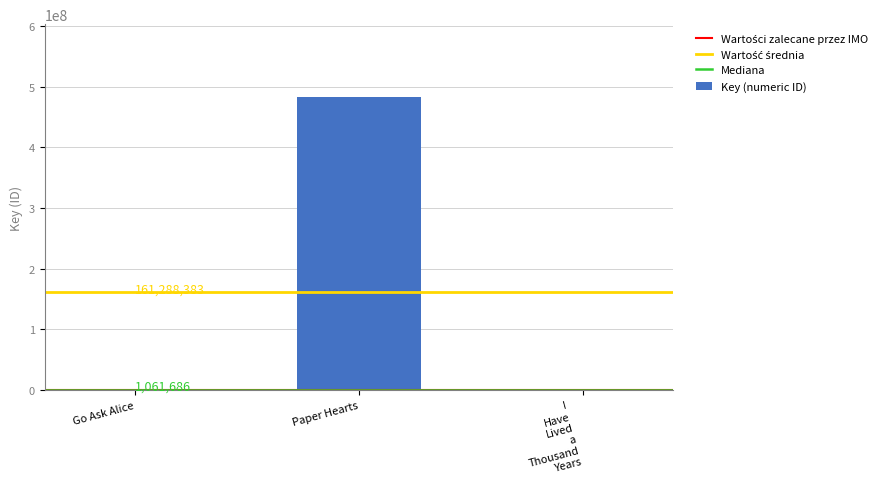

What is the maximum value shown in the chart?

482483790